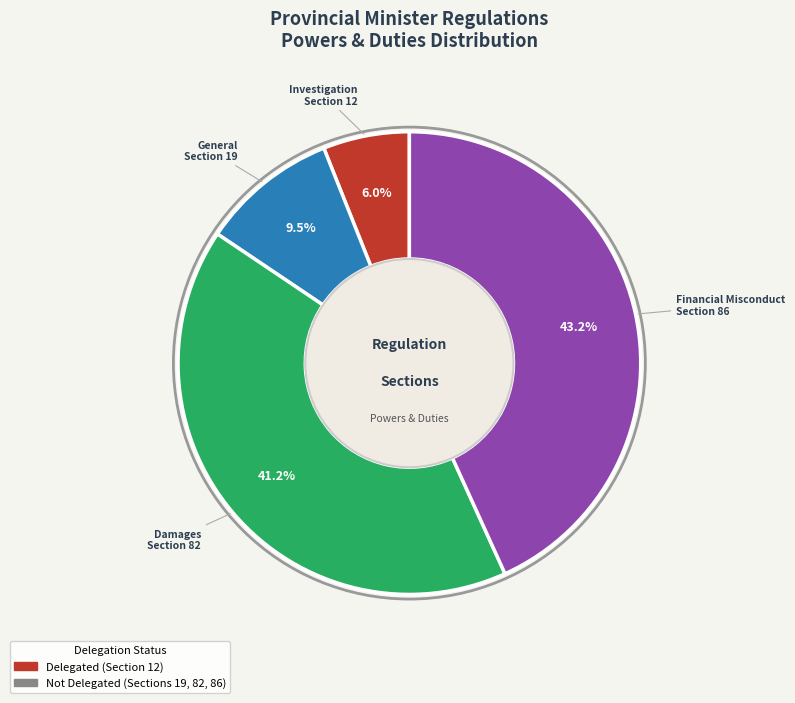

To the nearest percent, what is the difference between the largest and smallest slice percentages?

37%